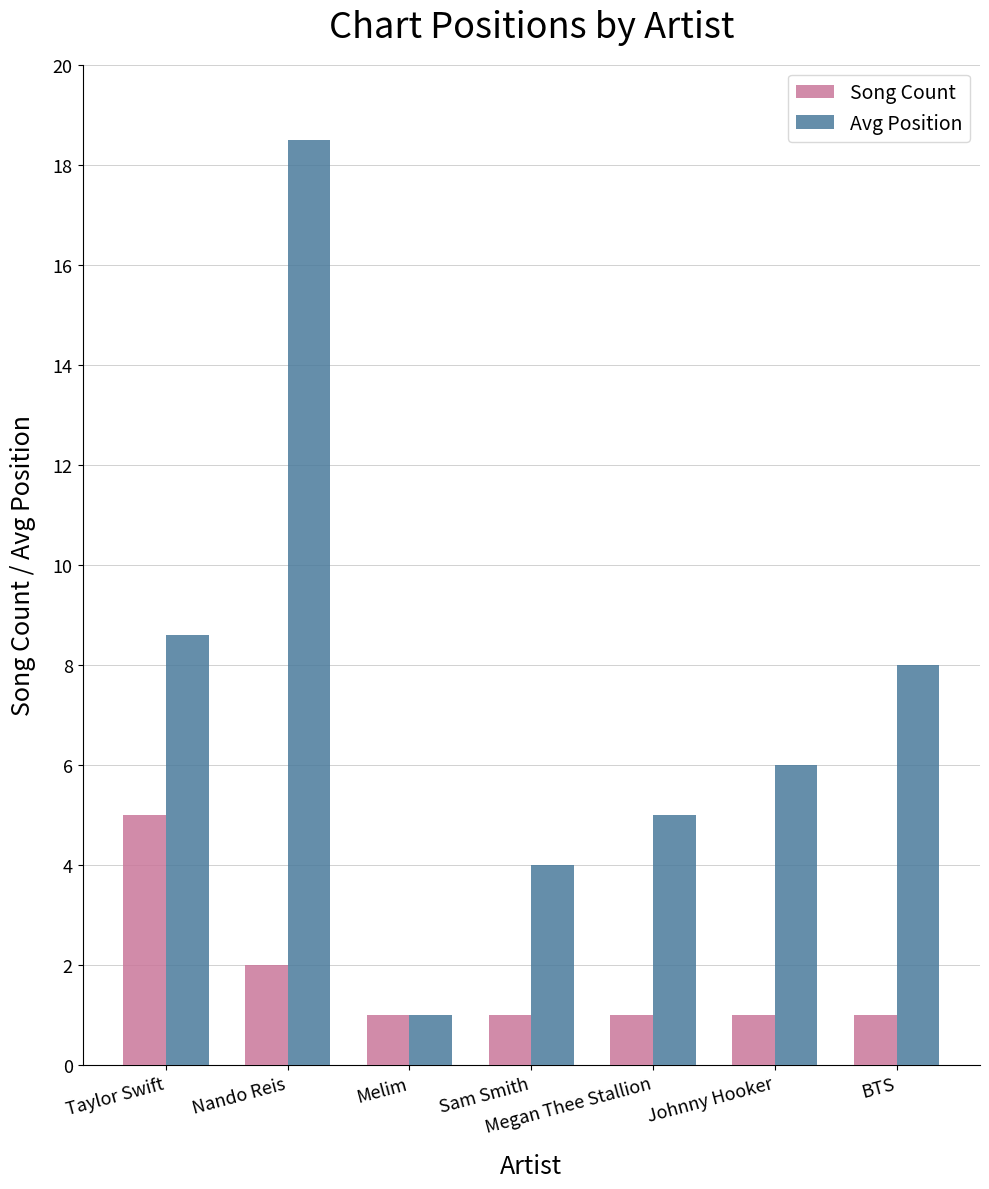

The Song Count series shows 1.0 at Megan Thee Stallion. True or false?

True